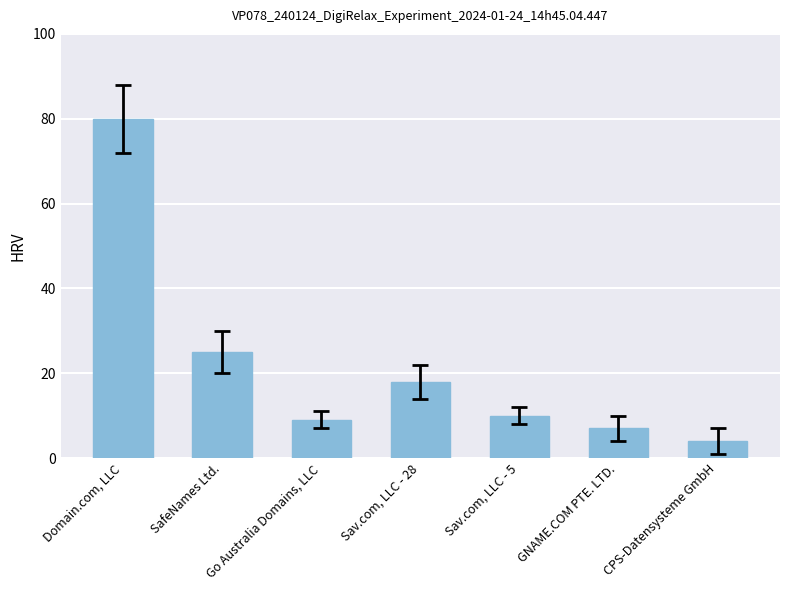

What is the difference between the second highest and second lowest values?

18